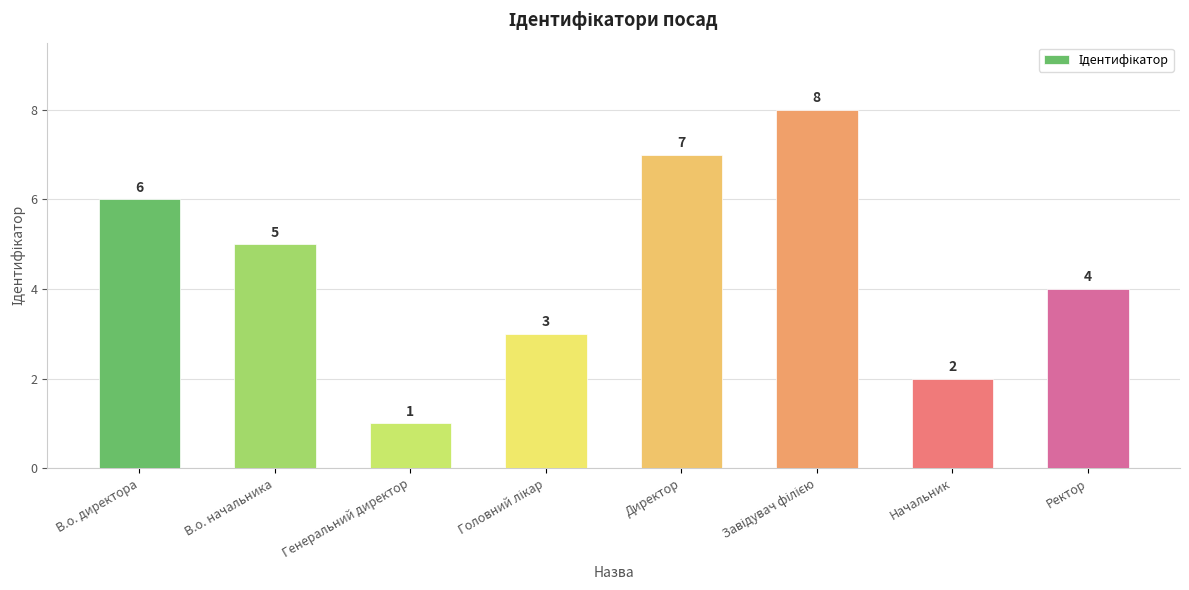

What is the difference between the maximum and second lowest values?

6